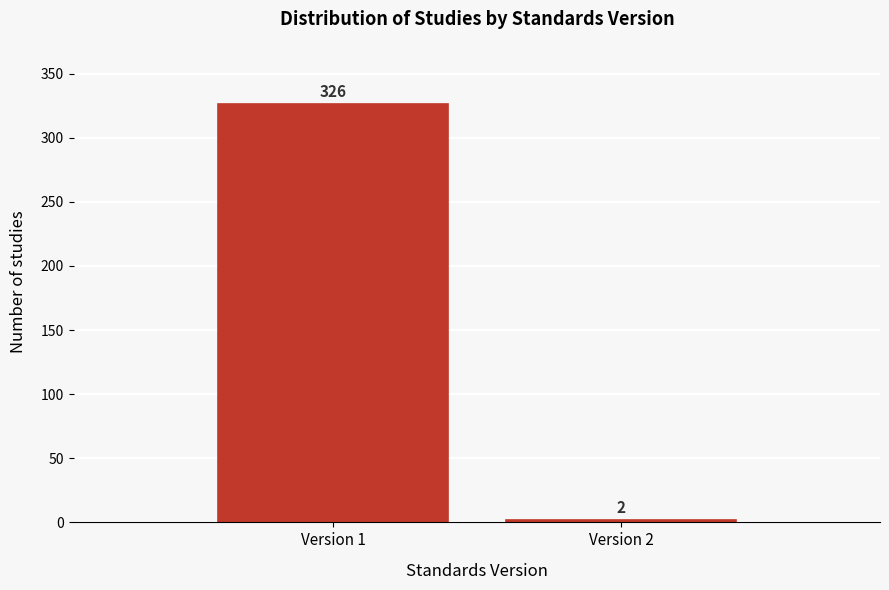

Reading right to left, what are all the values shown in this chart?

Version 2=2	Version 1=326